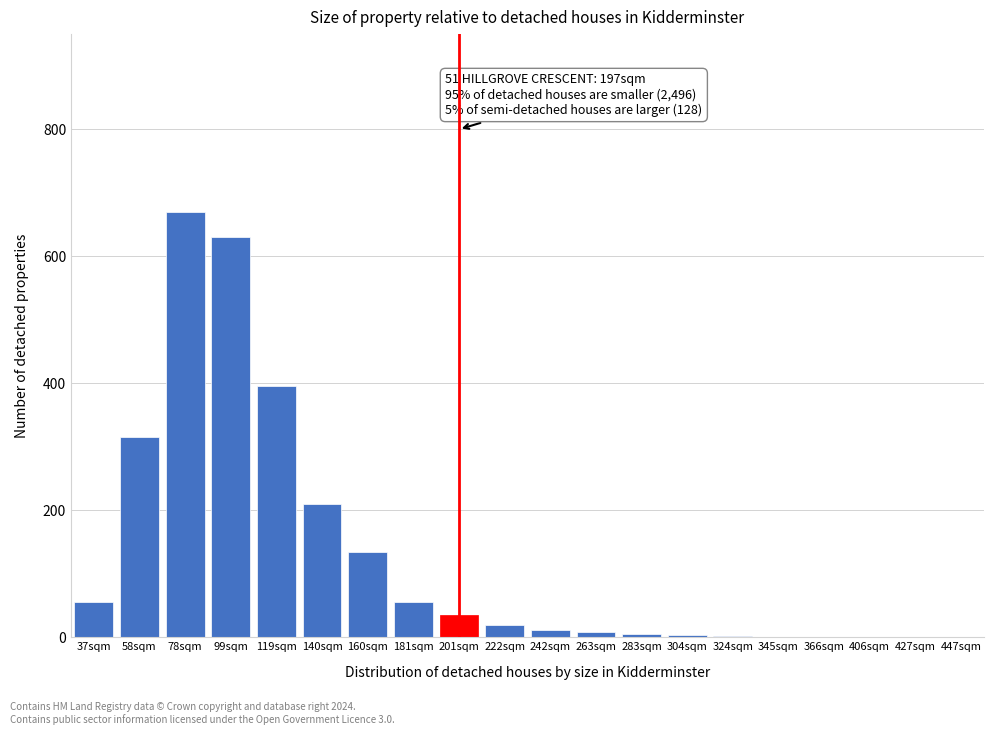

Between 160sqm and 78sqm, which is larger?

78sqm